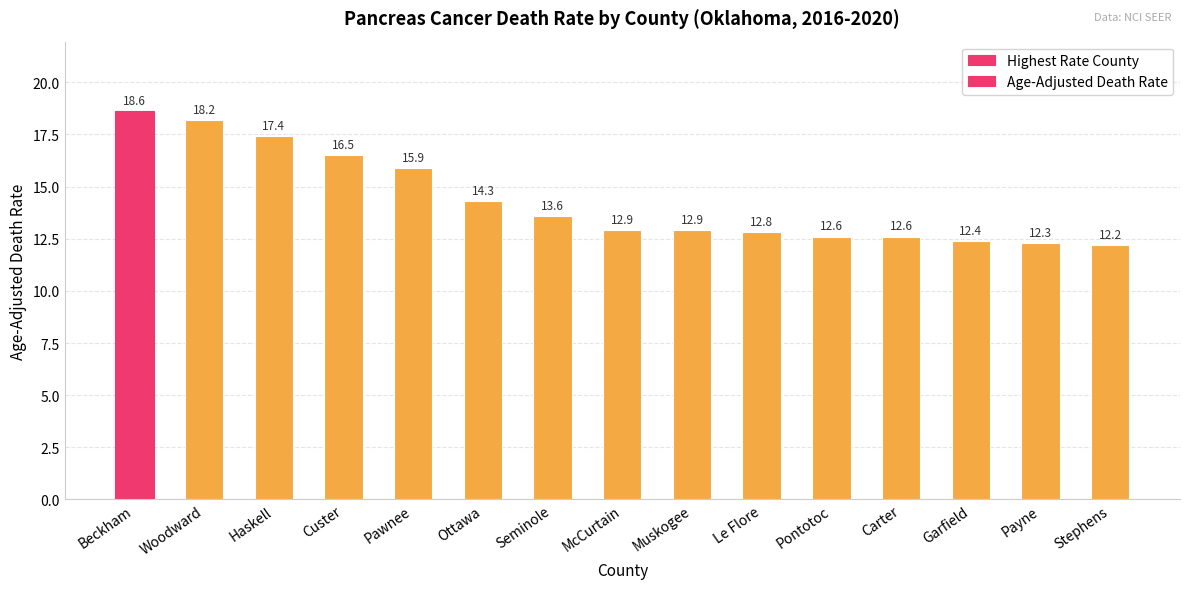

What is the change in value from Beckham to Payne?

-6.3